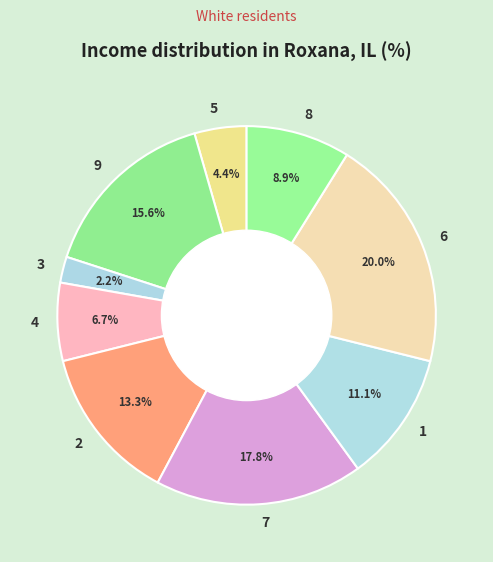

What percentage is the 2 slice, to the nearest percent?

13%